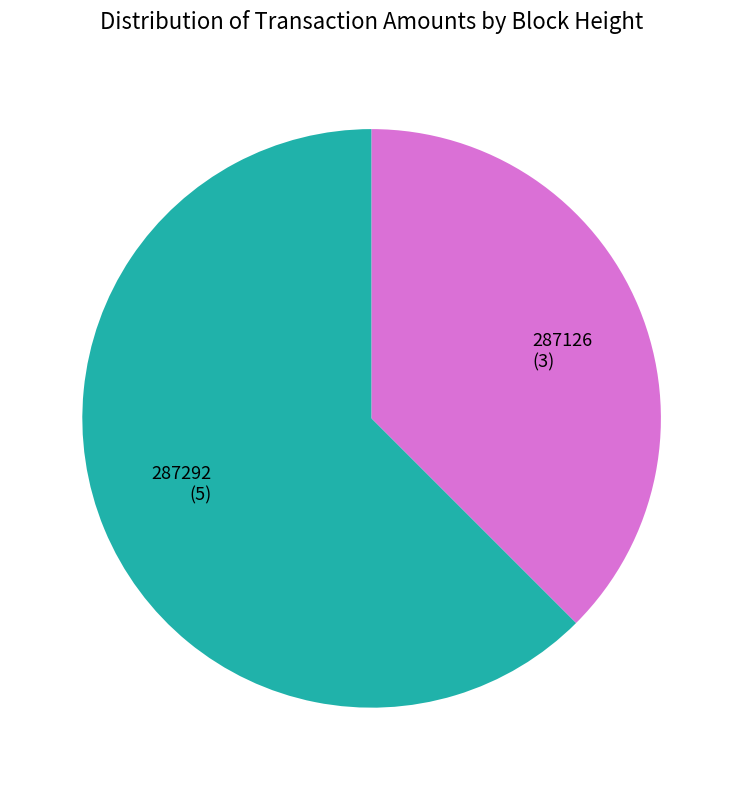

Combined, do 287292 (5) and 287126 (3) account for over 50%?

Yes